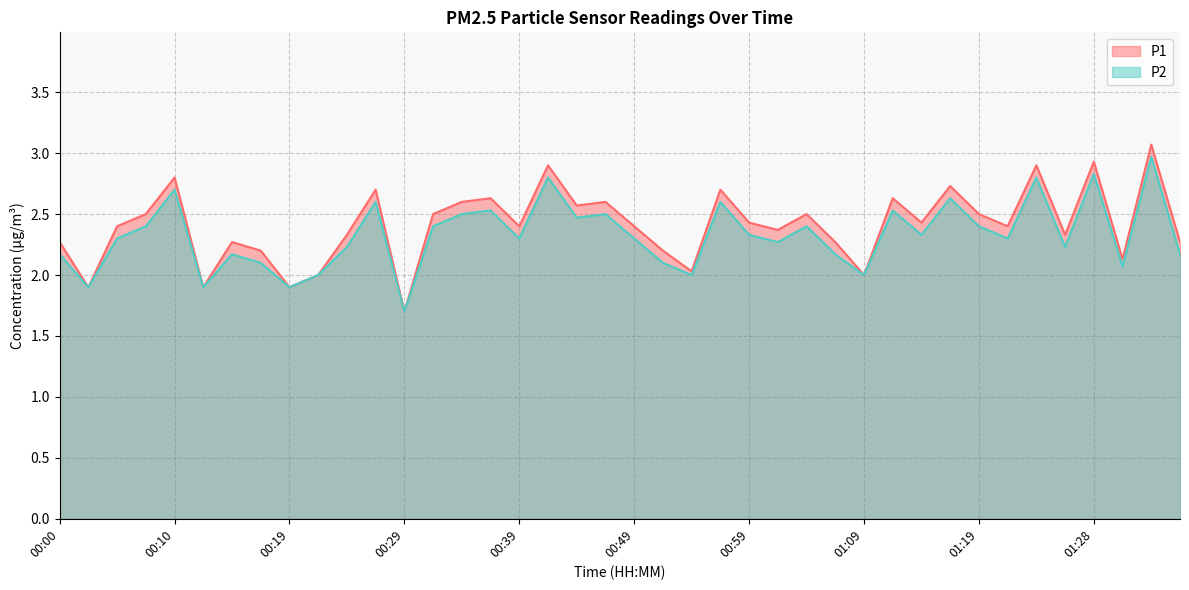

Reading left to right, what are all the values shown in this chart?

P1: 00:00=2.3	00:02=1.9	00:05=2.4	00:07=2.5	00:10=2.8	00:12=1.9	00:15=2.3	00:17=2.2	00:19=1.9	00:22=2.0	00:24=2.3	00:27=2.7	00:29=1.7	00:32=2.5	00:34=2.6	00:37=2.6	00:39=2.4	00:42=2.9	00:44=2.6	00:47=2.6	00:49=2.4	00:51=2.2	00:54=2.0	00:56=2.7	00:59=2.4	01:01=2.4	01:04=2.5	01:06=2.3	01:09=2.0	01:11=2.6	01:14=2.4	01:16=2.7	01:19=2.5	01:21=2.4	01:23=2.9	01:26=2.3	01:28=2.9	01:31=2.1	01:33=3.1	01:36=2.3
P2: 00:00=2.2	00:02=1.9	00:05=2.3	00:07=2.4	00:10=2.7	00:12=1.9	00:15=2.2	00:17=2.1	00:19=1.9	00:22=2.0	00:24=2.2	00:27=2.6	00:29=1.7	00:32=2.4	00:34=2.5	00:37=2.5	00:39=2.3	00:42=2.8	00:44=2.5	00:47=2.5	00:49=2.3	00:51=2.1	00:54=2.0	00:56=2.6	00:59=2.3	01:01=2.3	01:04=2.4	01:06=2.2	01:09=2.0	01:11=2.5	01:14=2.3	01:16=2.6	01:19=2.4	01:21=2.3	01:23=2.8	01:26=2.2	01:28=2.8	01:31=2.1	01:33=3.0	01:36=2.2